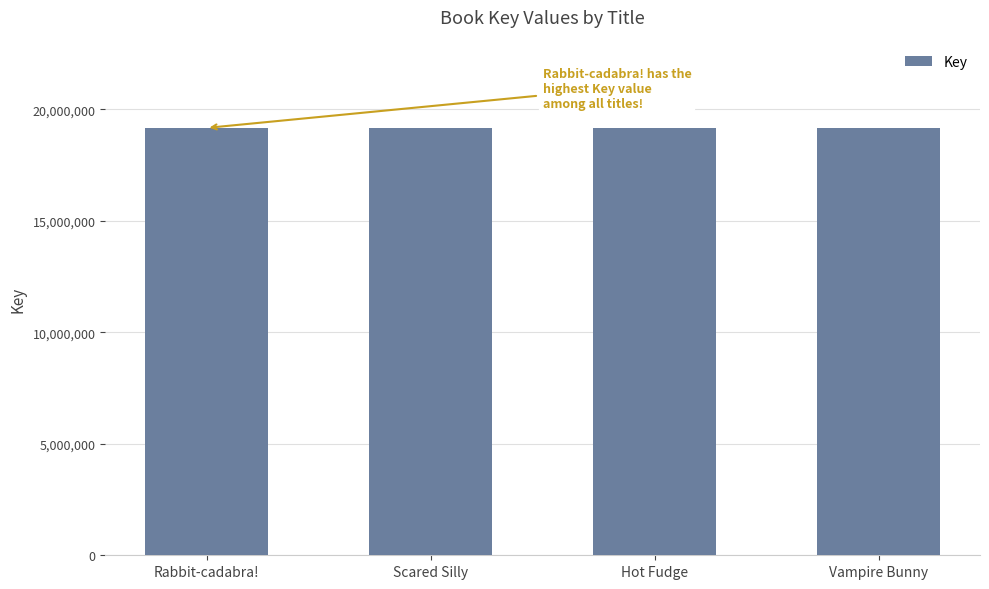

What is the sum of the values at Hot Fudge and Rabbit-cadabra!?

38334179